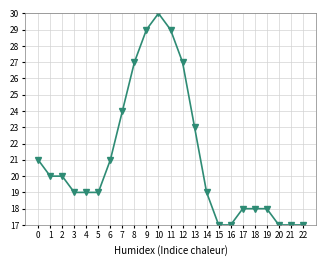

Does the chart have visible grid lines?

Yes